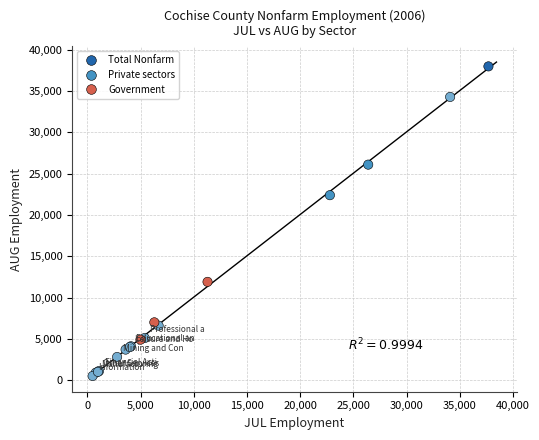

What Y value in the scatter plot is closest to 19250?

22400